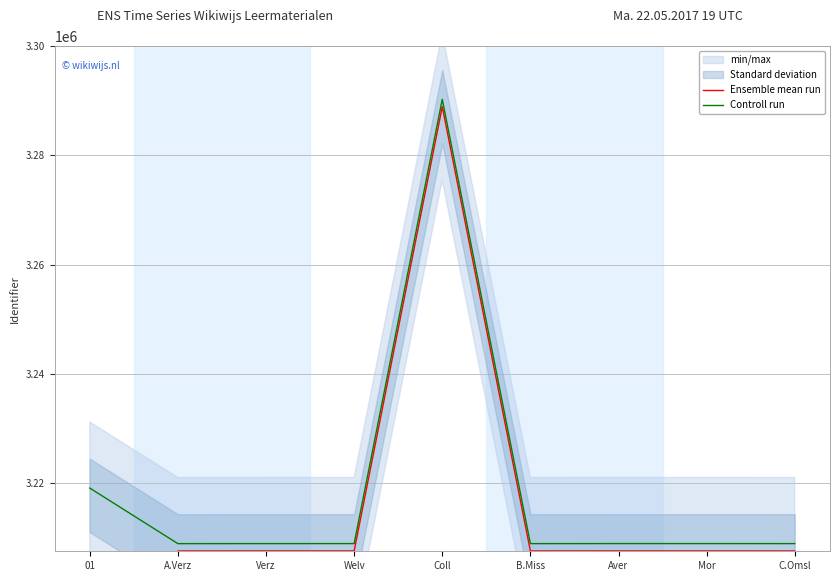

What is the maximum value shown in the chart?

3290280.0